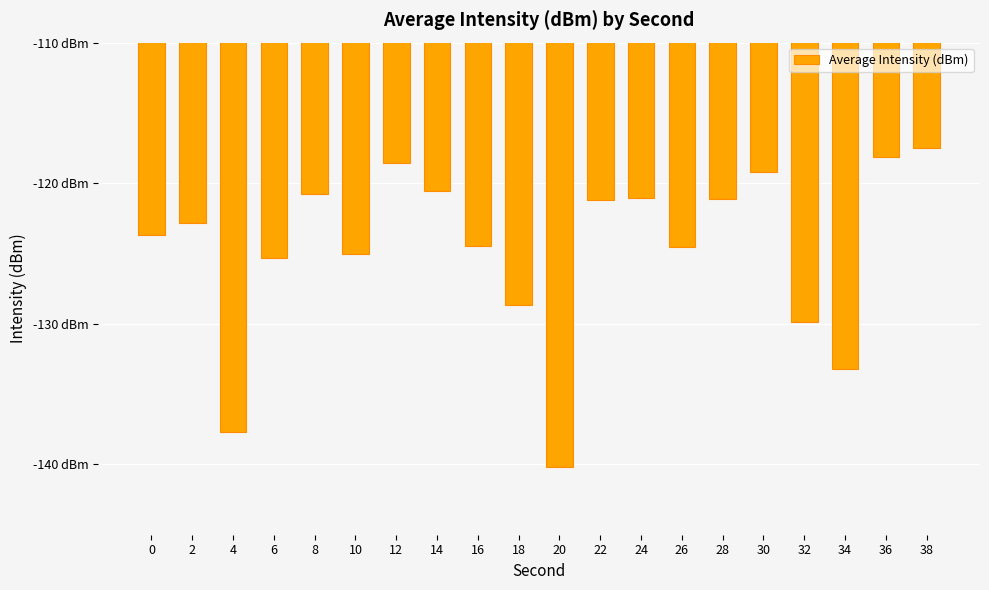

What is the difference between the maximum and second lowest values?

20.2